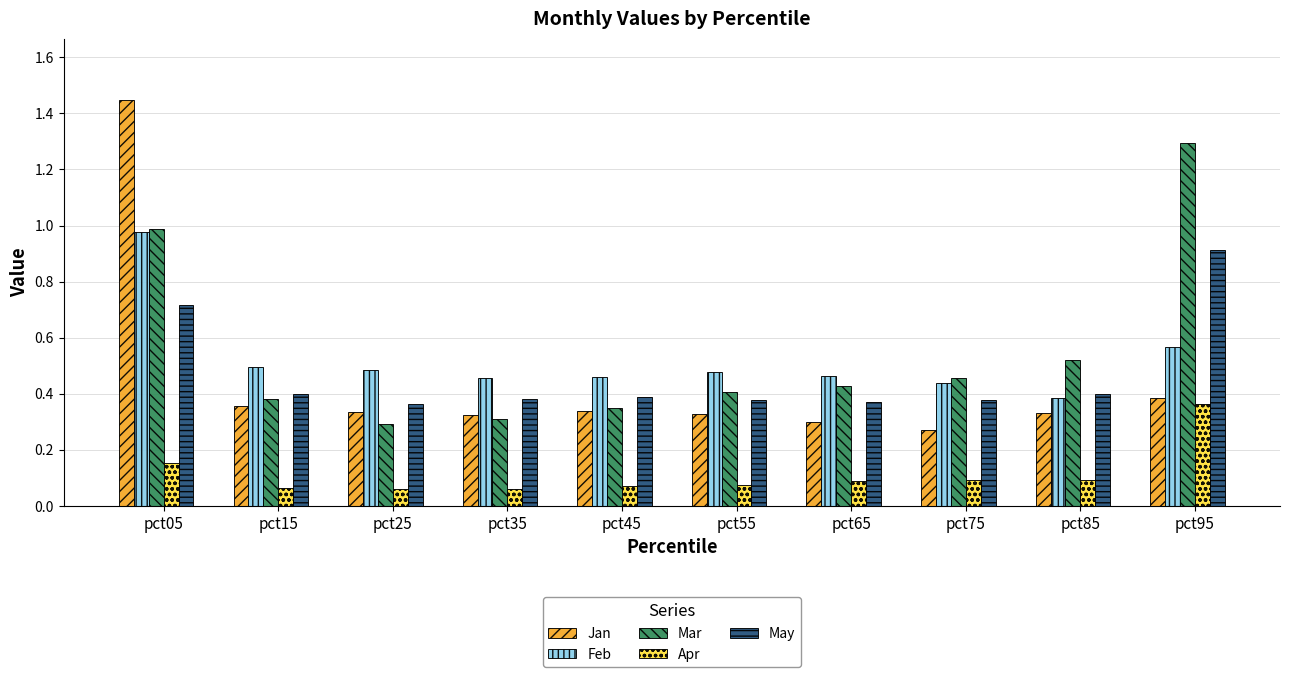

What is the difference between the maximum and second lowest values in the Jan series?

1.2